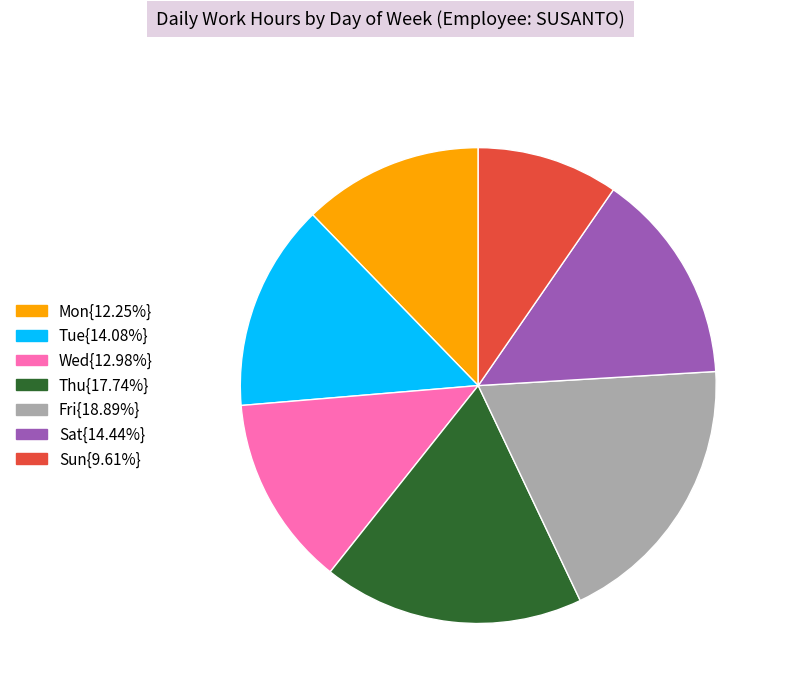

Is there a majority slice in this chart?

No